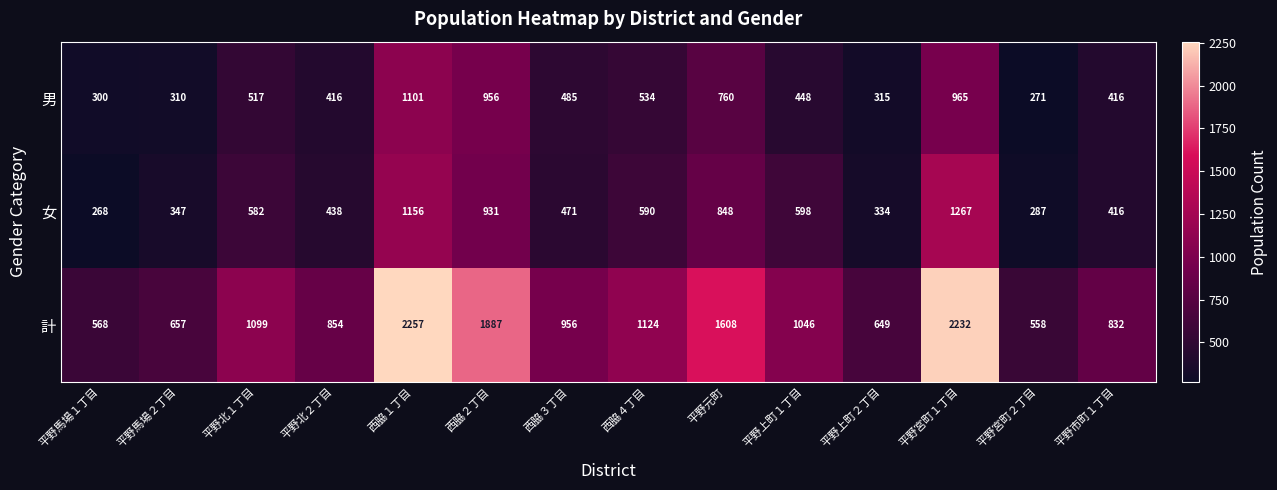

At which label is 男 closest to 686?

平野元町